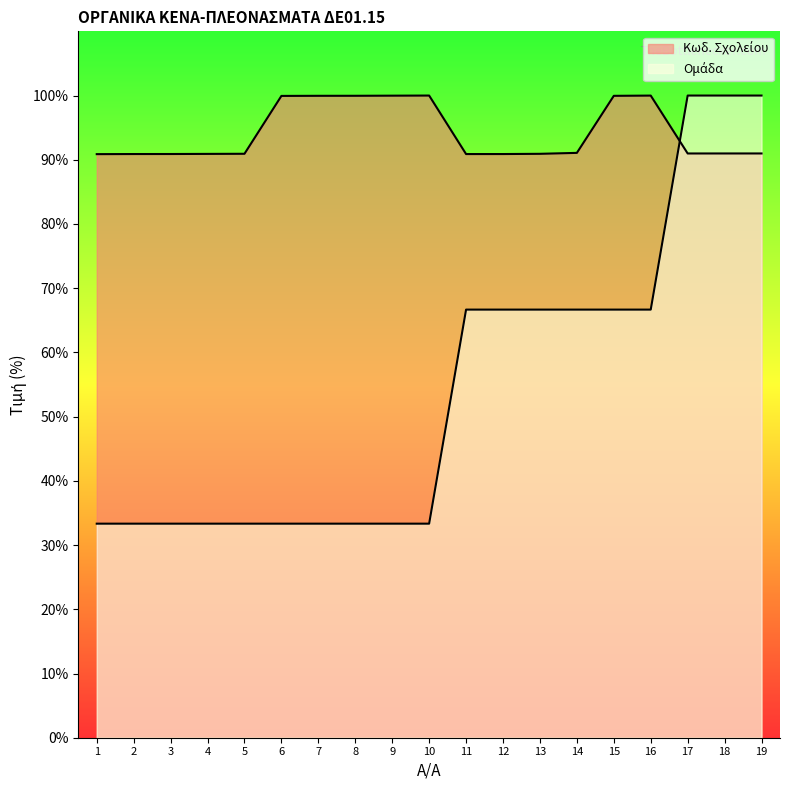

How many lines are shown in the chart?

2